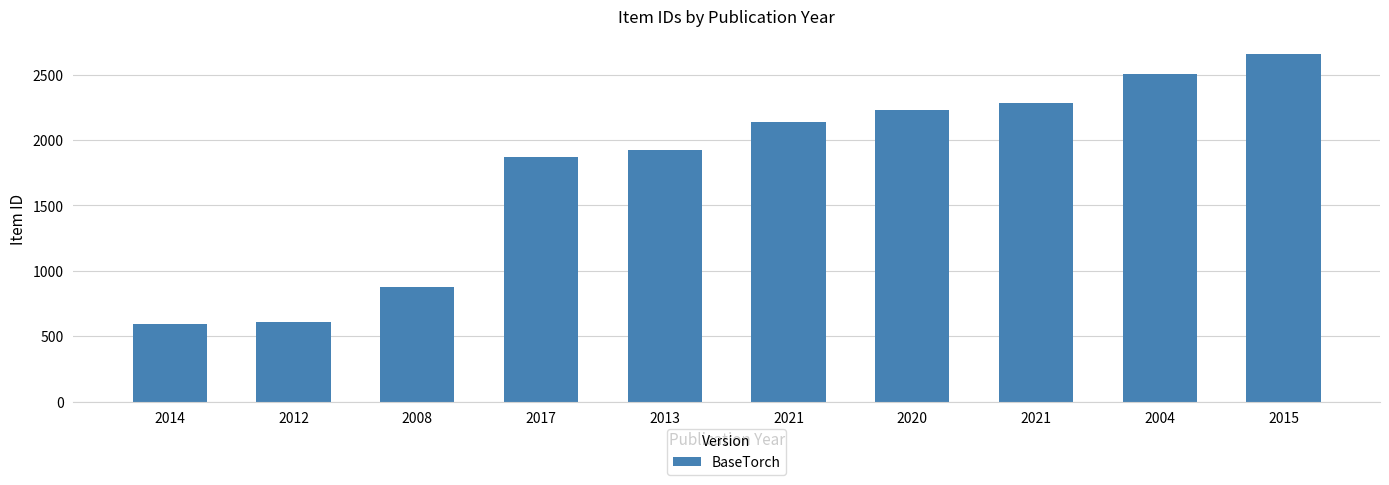

Count the number of categories in the chart.

10